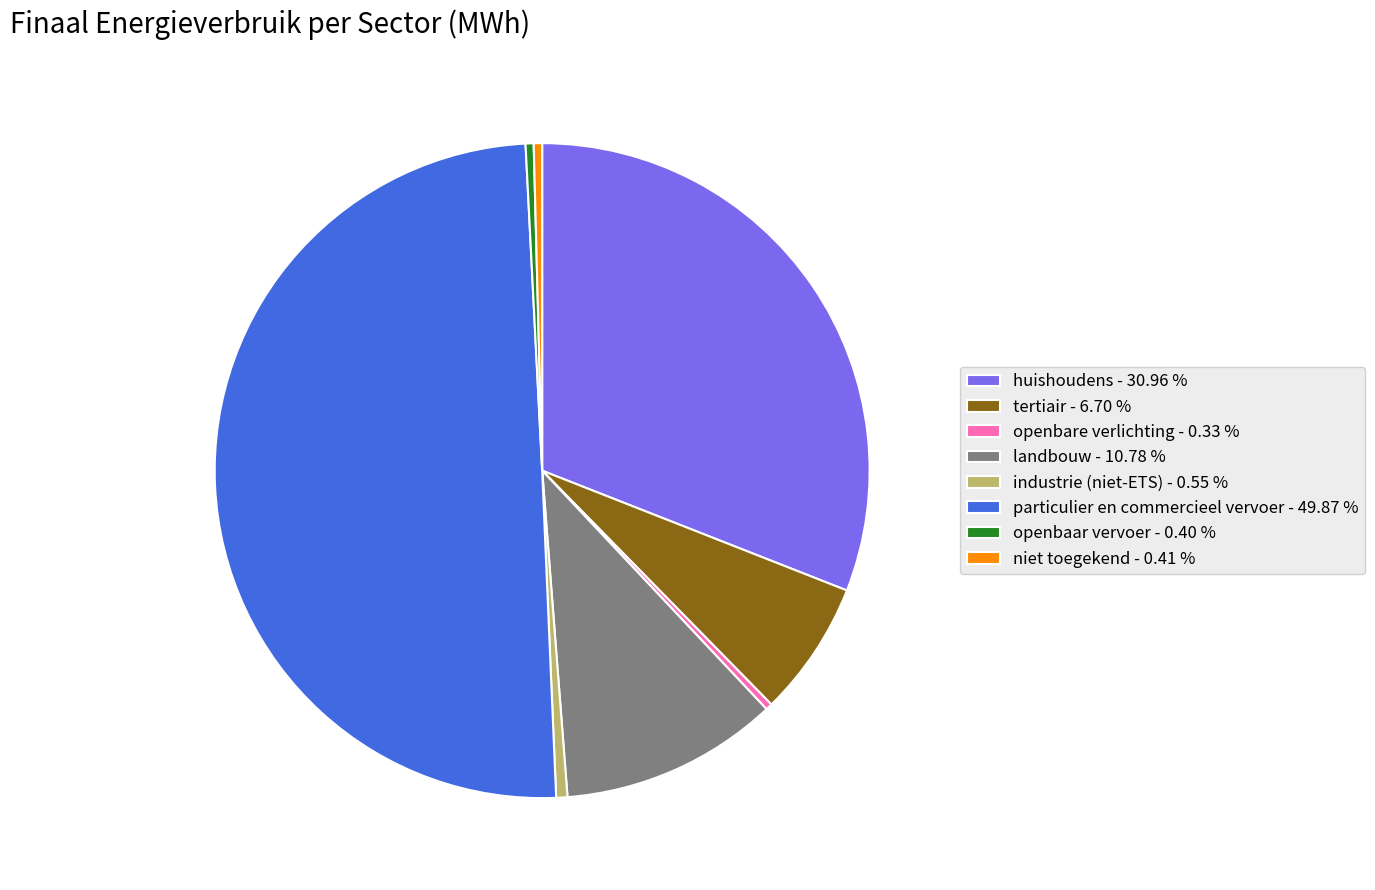

How many slices are in this pie chart?

8